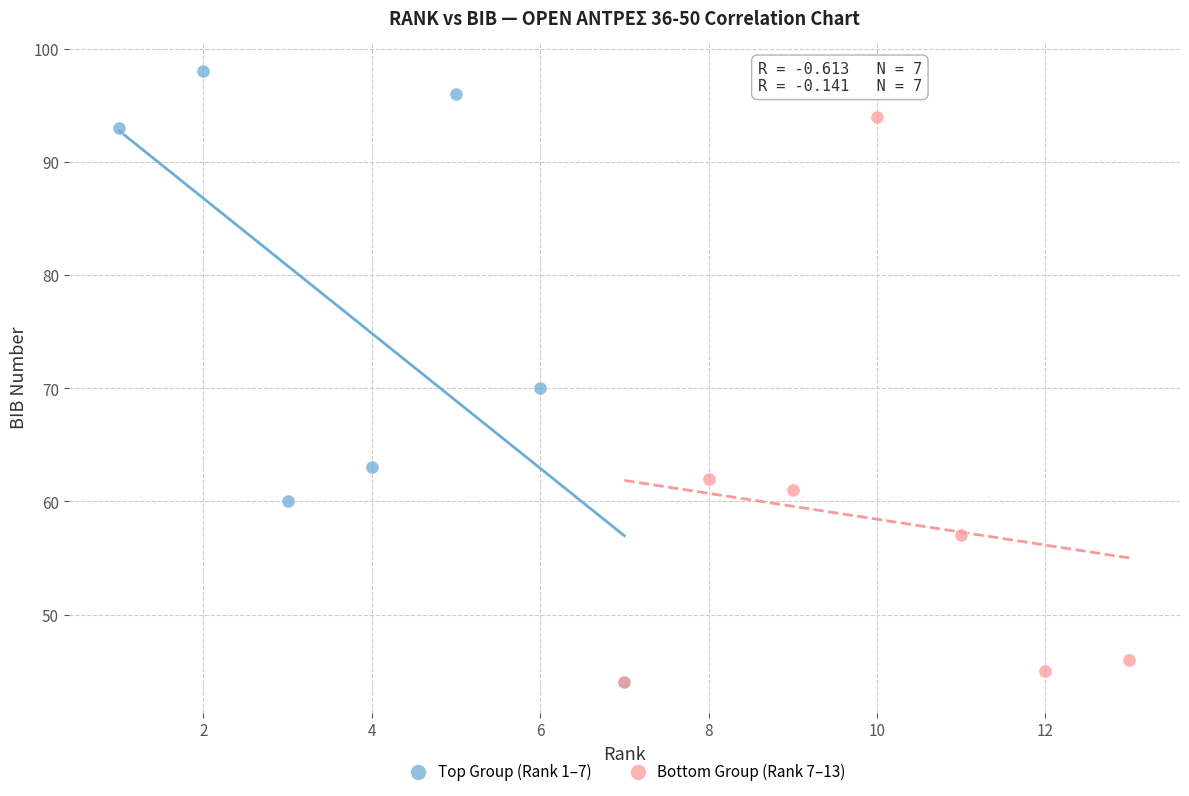

Which series reaches the maximum Y coordinate?

Top Group (Rank 1–7)